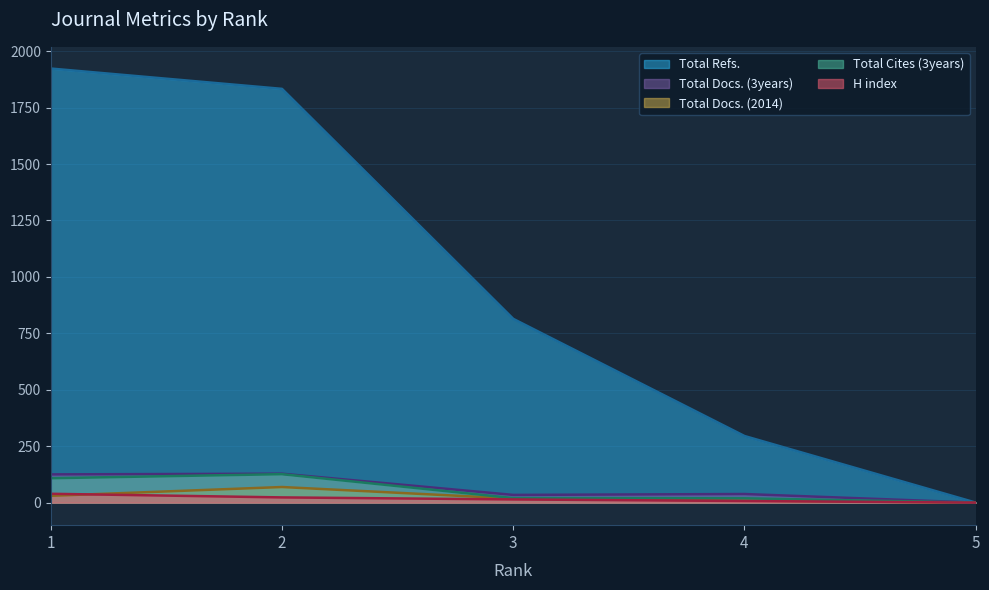

Is it true that Total Cites (3years) equals 0 at 5?

True